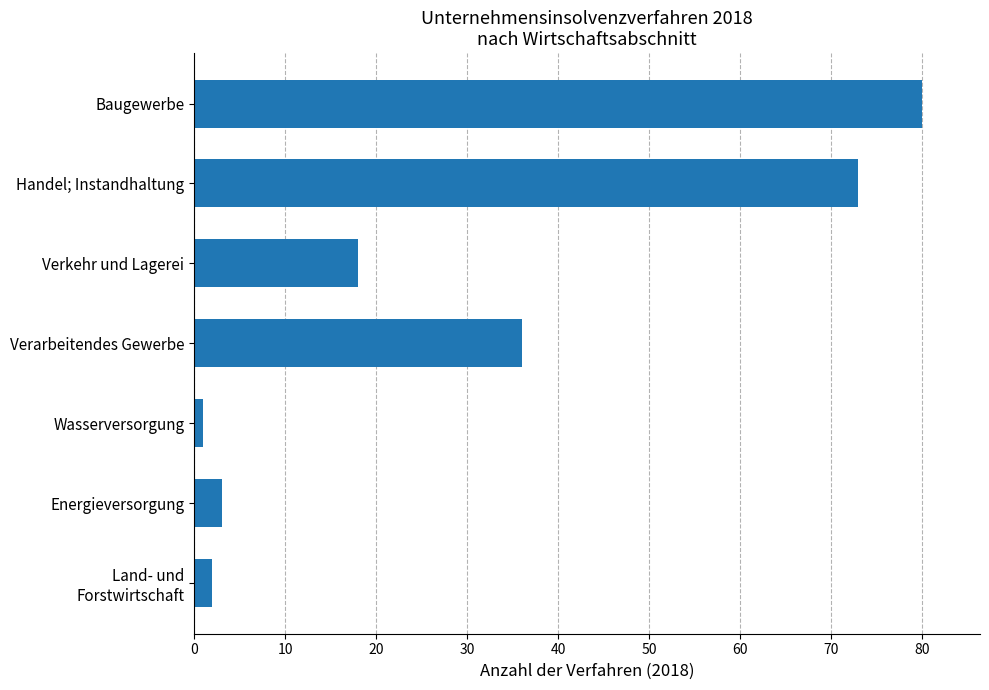

Does the chart contain stacked bars?

No